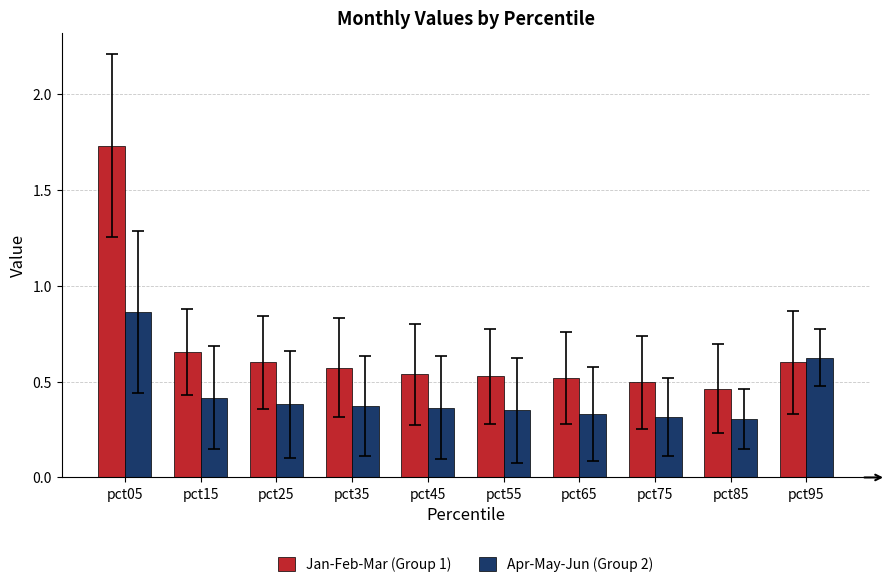

At which category does the chart reach its peak across all series?

pct05